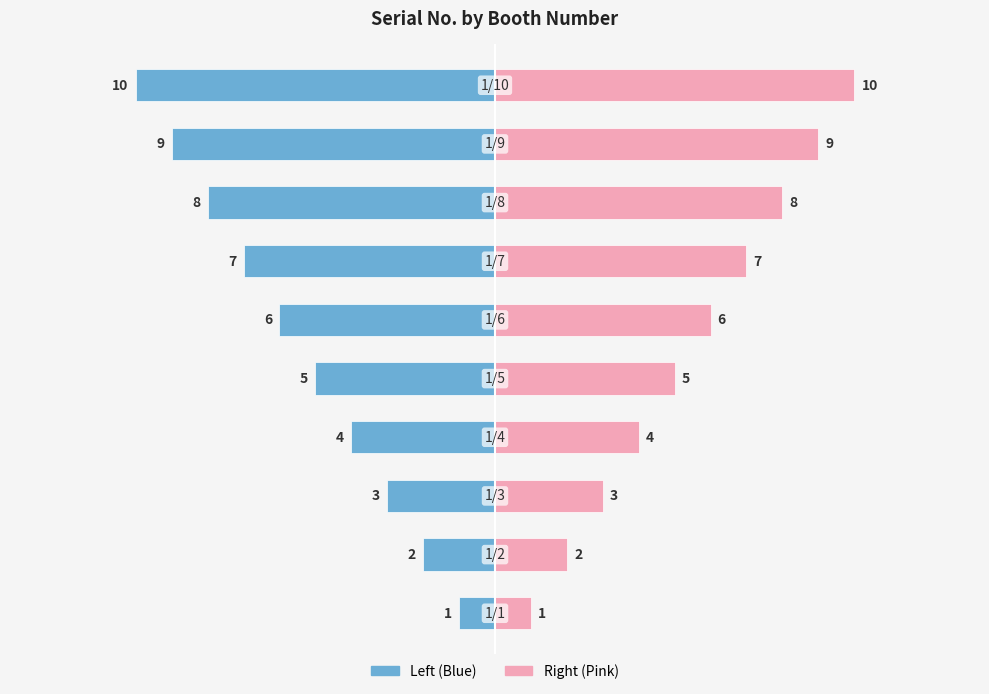

Does the chart contain stacked bars?

No